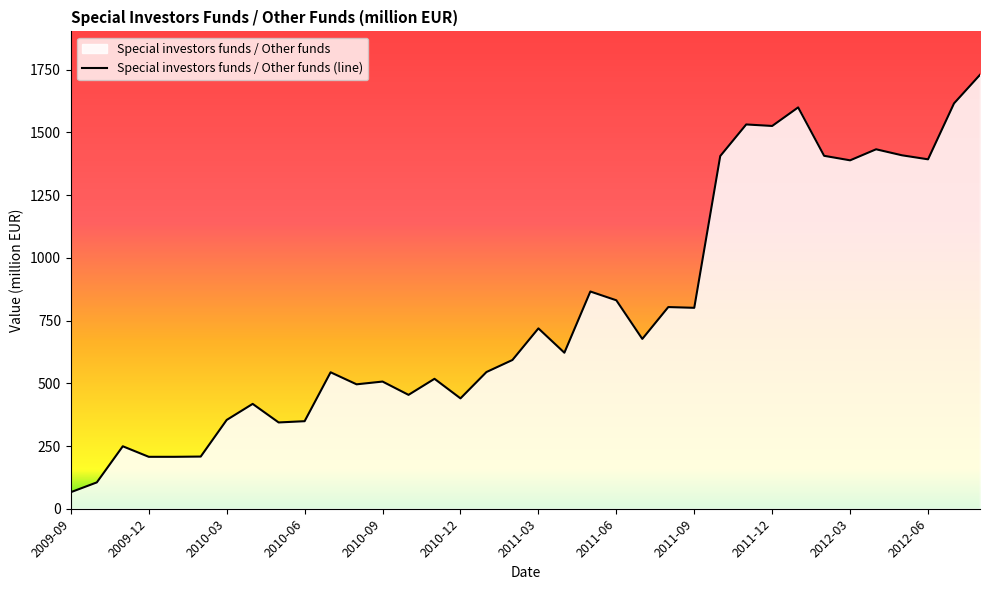

The chart shows a value of 708 at 2012-03. True or false?

False